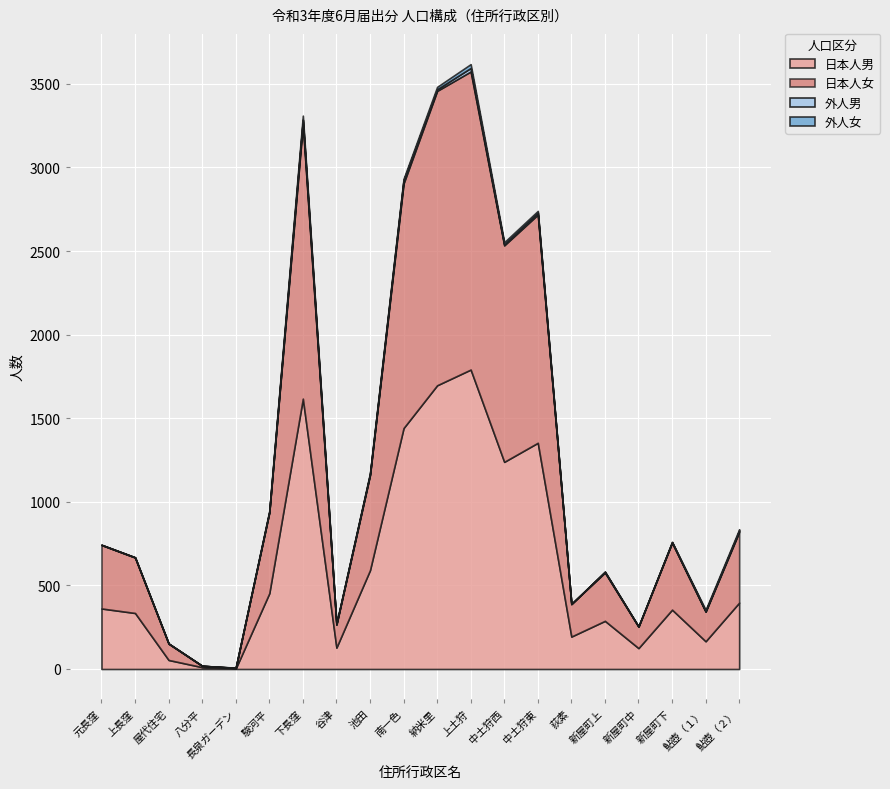

At which category is the sum across all series the highest?

上土狩